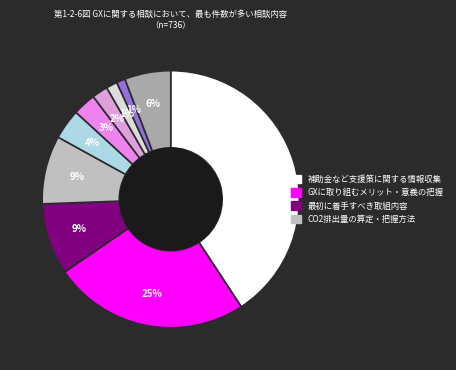

Count the number of slices in the pie.

10